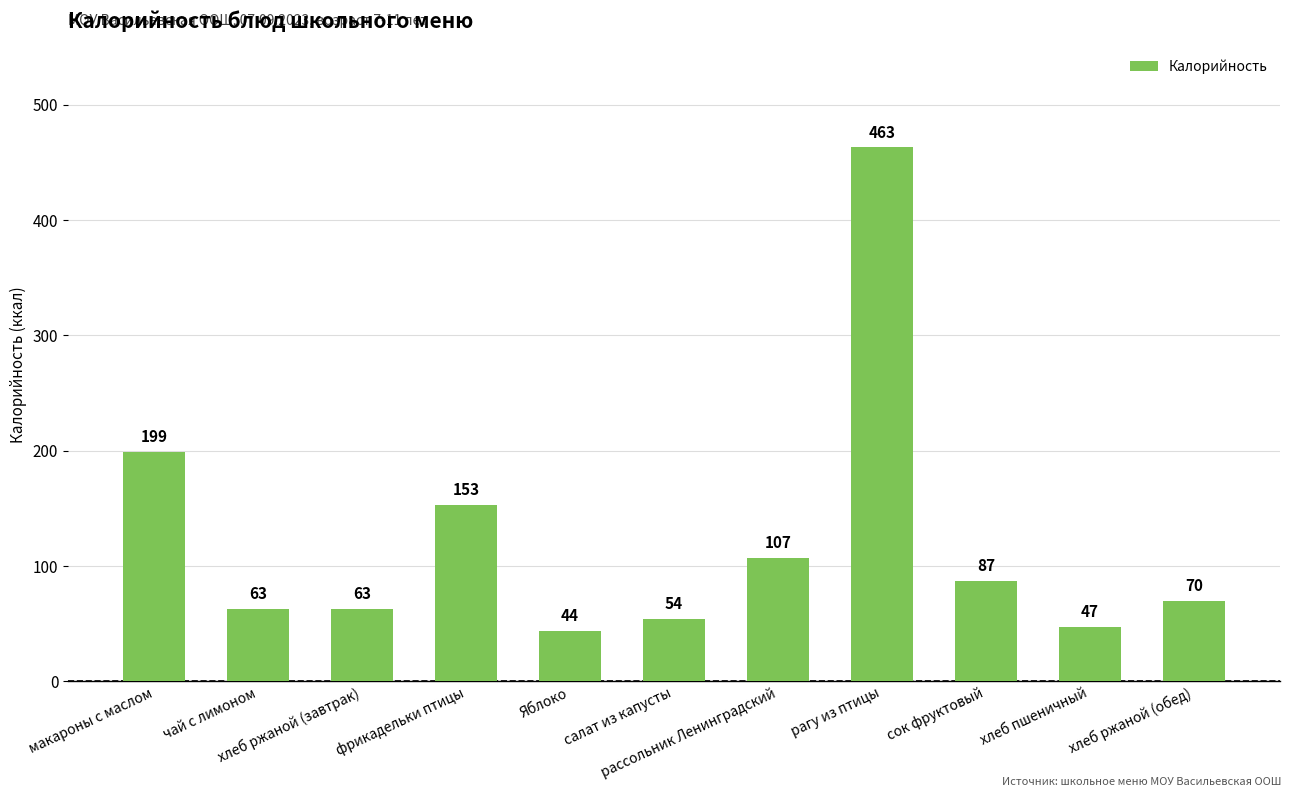

Reading left to right, transcribe all the data shown in this chart.

макароны с маслом=199	чай с лимоном=63	хлеб ржаной (завтрак)=63	фрикадельки птицы=153	Яблоко=44	салат из капусты=54	рассольник Ленинградский=107	рагу из птицы=463	сок фруктовый=87	хлеб пшеничный=47	хлеб ржаной (обед)=70